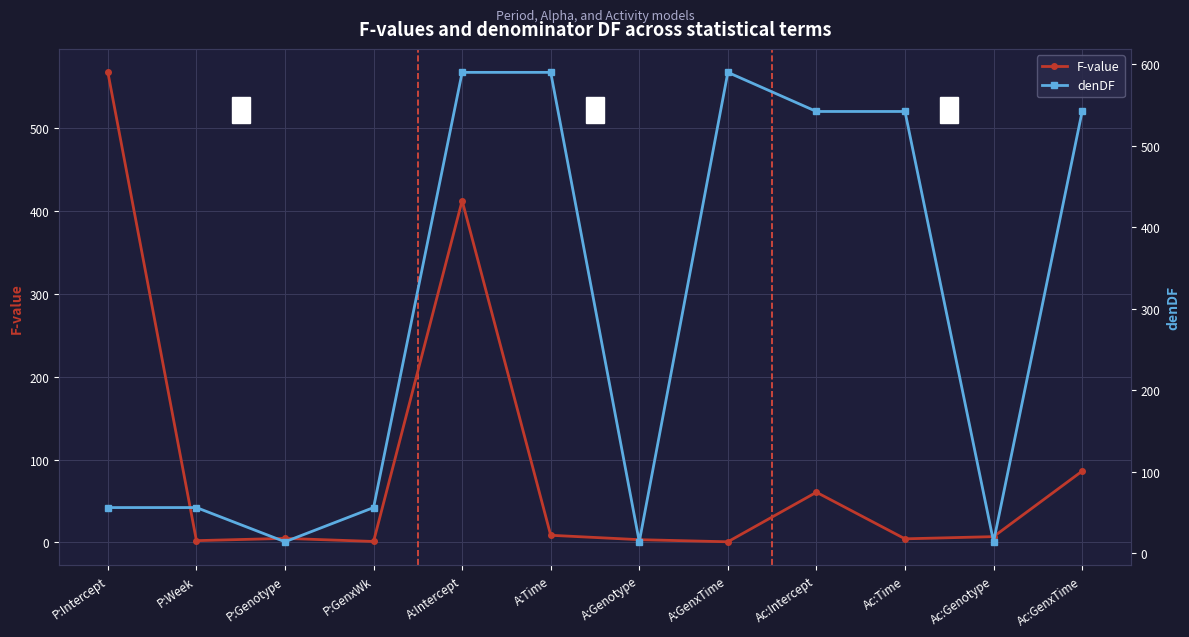

The value of denDF at A:GenxTime is 590.0. True or false?

True